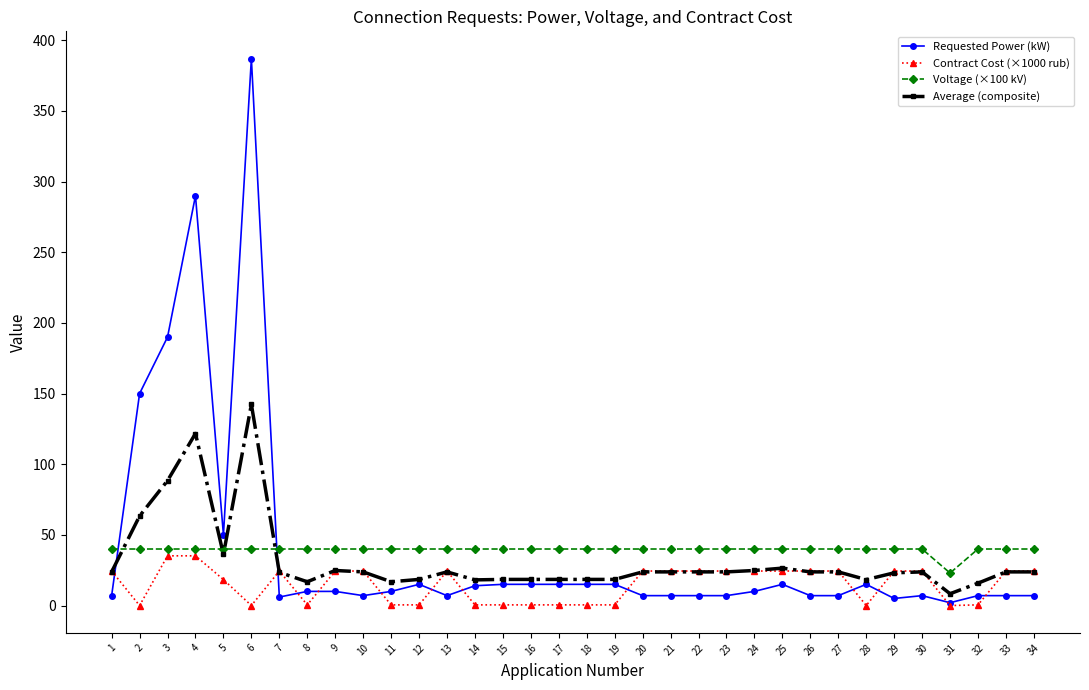

What is the sum of all Voltage (×100 kV) values?

1343.0